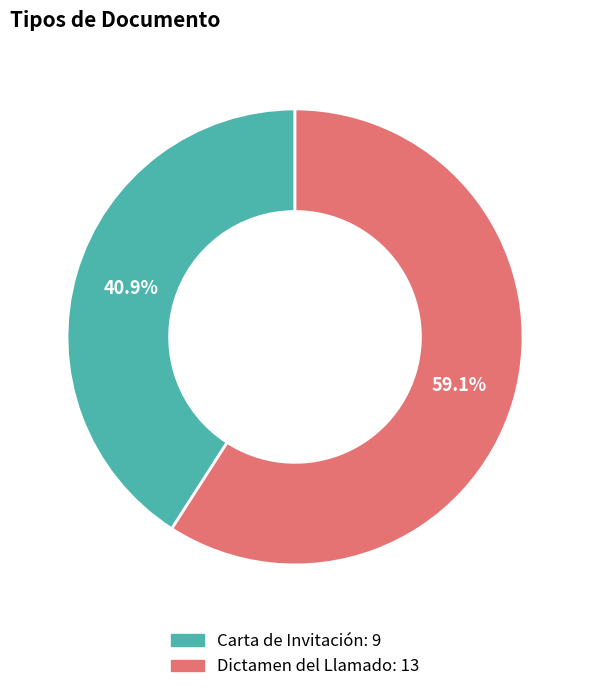

Is it true that Dictamen del Llamado is 59% of the pie?

True